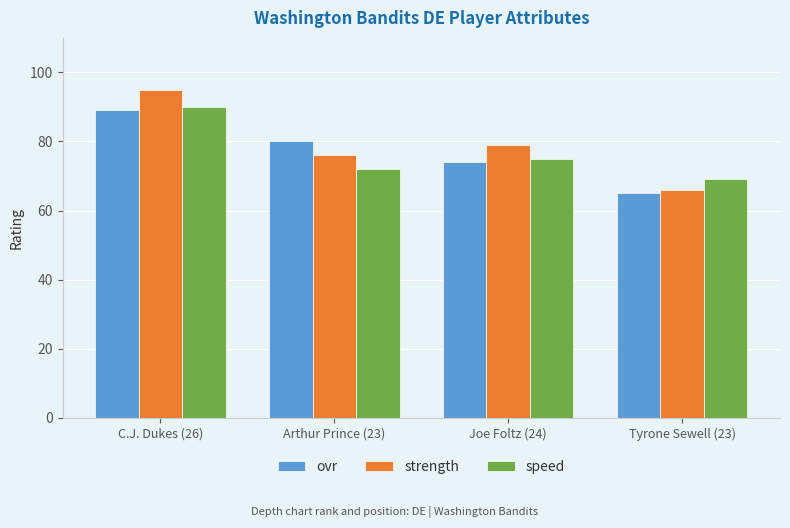

How many distinct data groups are displayed?

3